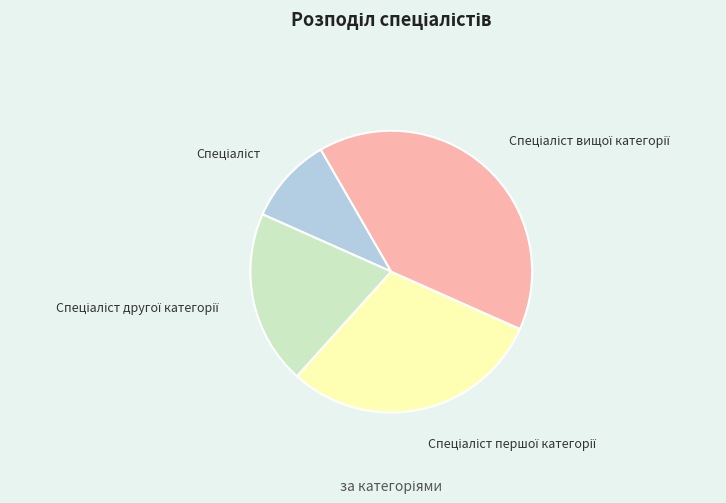

Is there any slice that represents more than half of the pie?

No